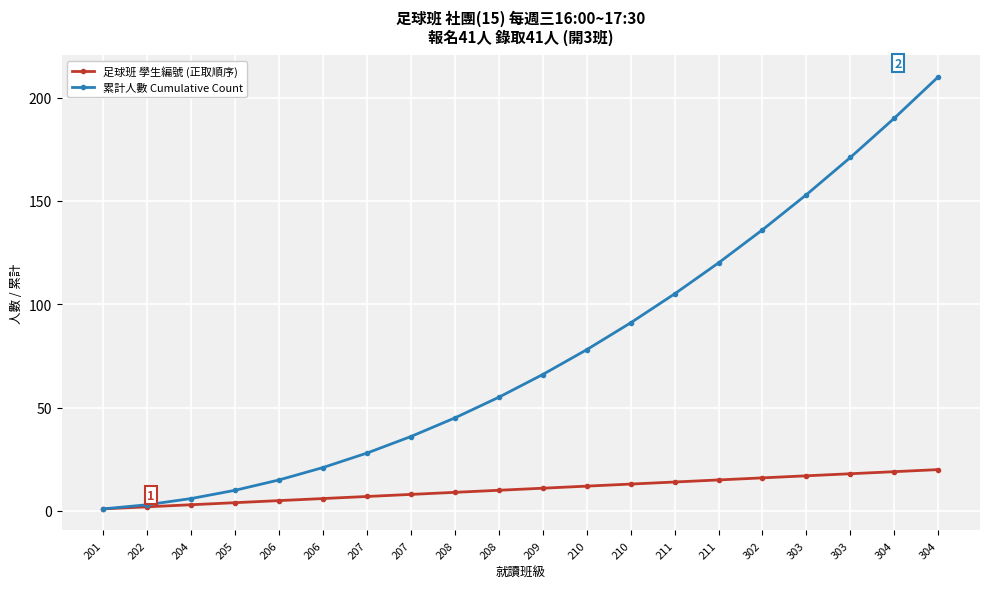

What is the lowest value of the 足球班 學生編號 (正取順序) series?

1